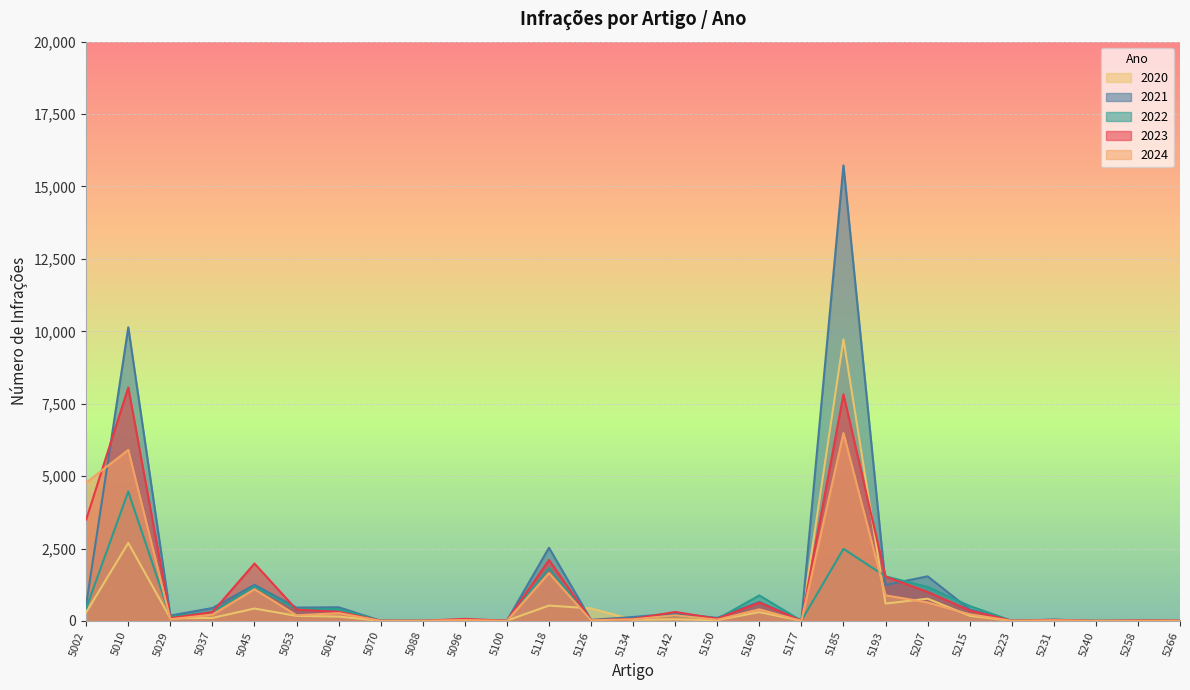

How many values in the 2020 series are below 93?

13